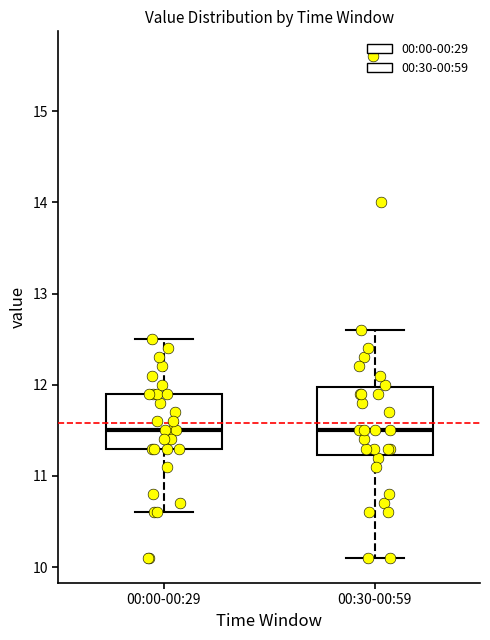

Reading left to right, read every box against the y-axis: the position of its median line, the range the box covers, and the ends of its whiskers. The values are not printed on the chart, so give them approximately, as read against the axis.

00:00-00:29: median 11.5, box 11.3 to 11.9, whiskers 10.6 to 12.5
00:30-00:59: median 11.5, box 11.2 to 12.0, whiskers 10.1 to 12.6